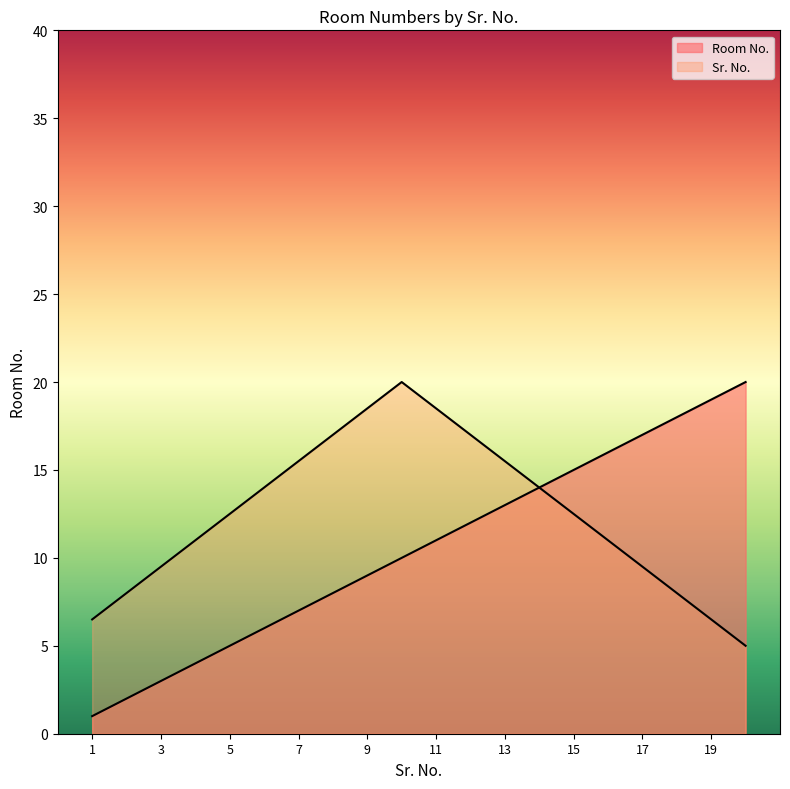

Count the number of data series in this chart.

2